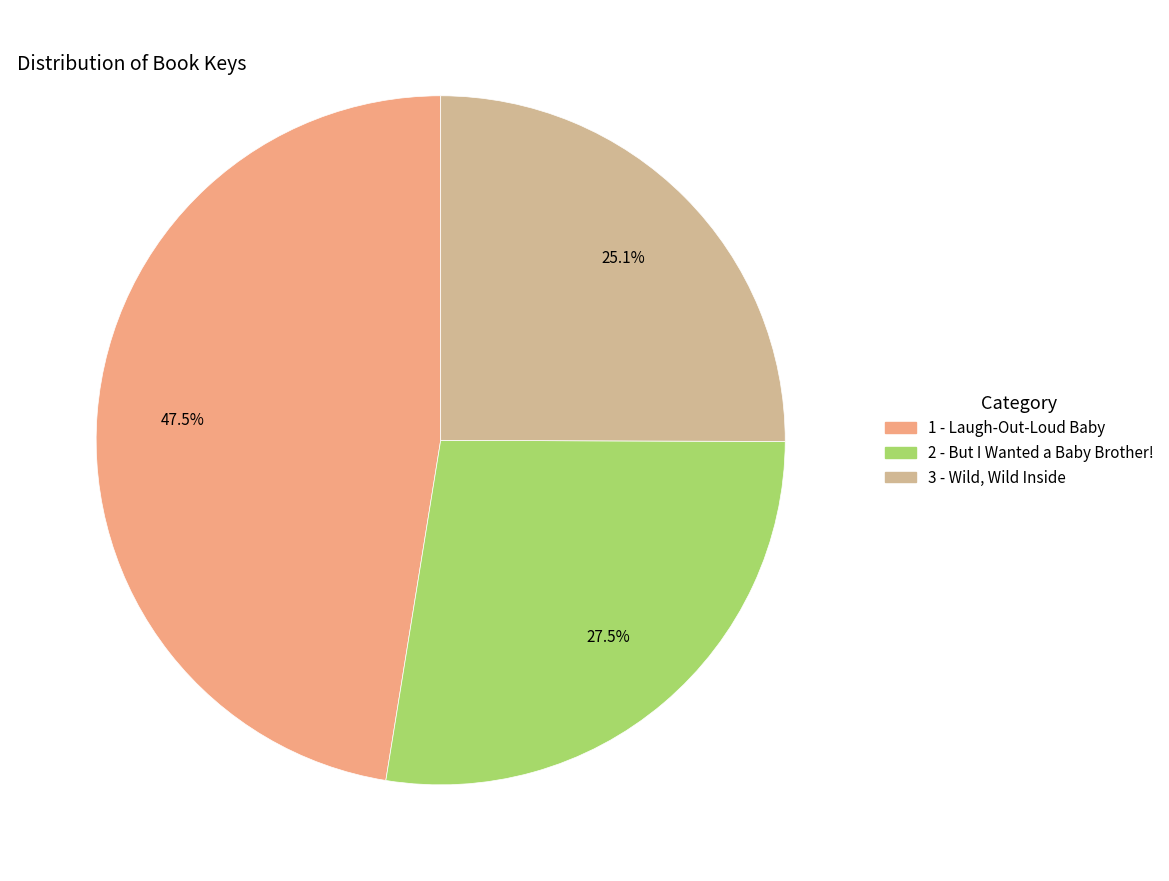

Does 3 - Wild, Wild Inside account for over 50% of the chart?

No